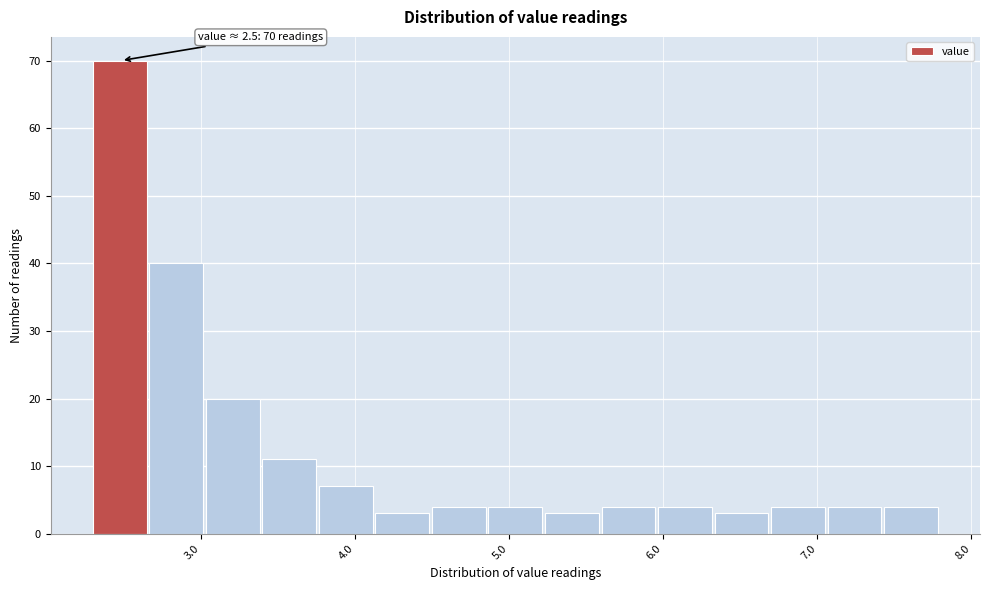

Around what value on the x-axis is the tallest bar? Give the approximate position of its centre, as read against the axis.

2.5